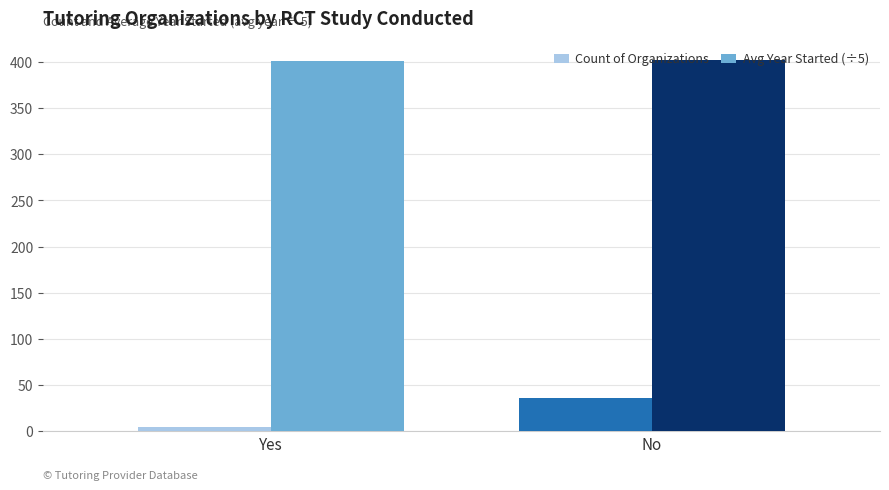

At which label does Count of Organizations reach its peak?

No